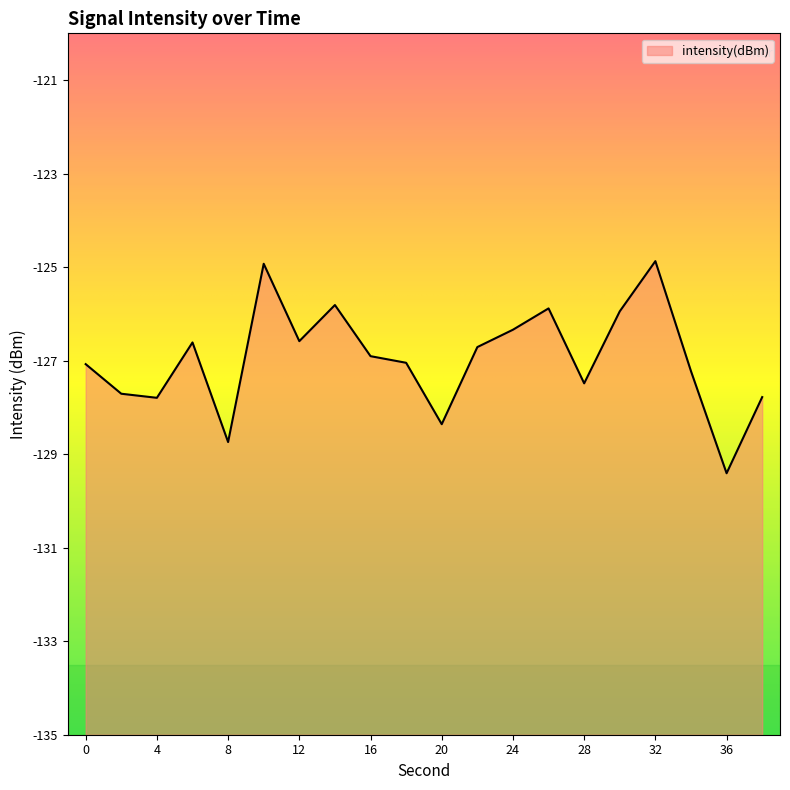

How many points are lower than both their immediate neighbors (excluding endpoints)?

6